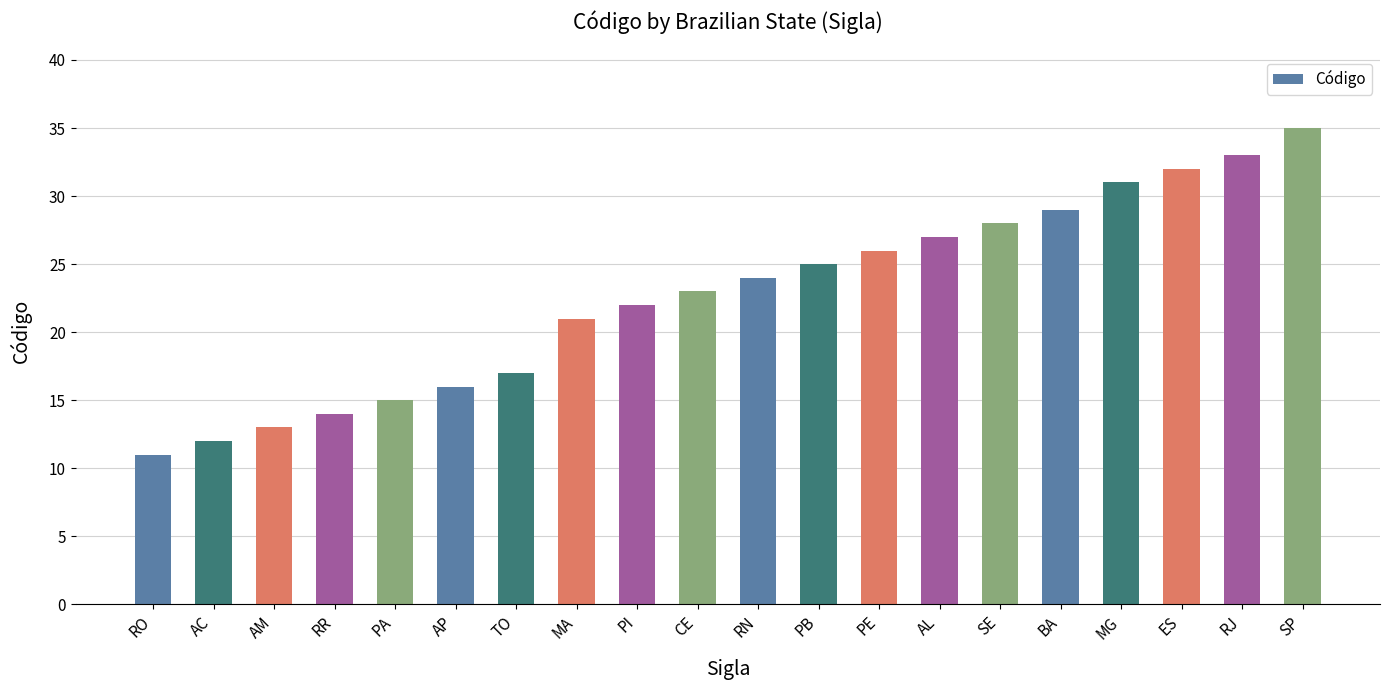

Reading left to right, what are all the values shown in this chart?

RO=11	AC=12	AM=13	RR=14	PA=15	AP=16	TO=17	MA=21	PI=22	CE=23	RN=24	PB=25	PE=26	AL=27	SE=28	BA=29	MG=31	ES=32	RJ=33	SP=35